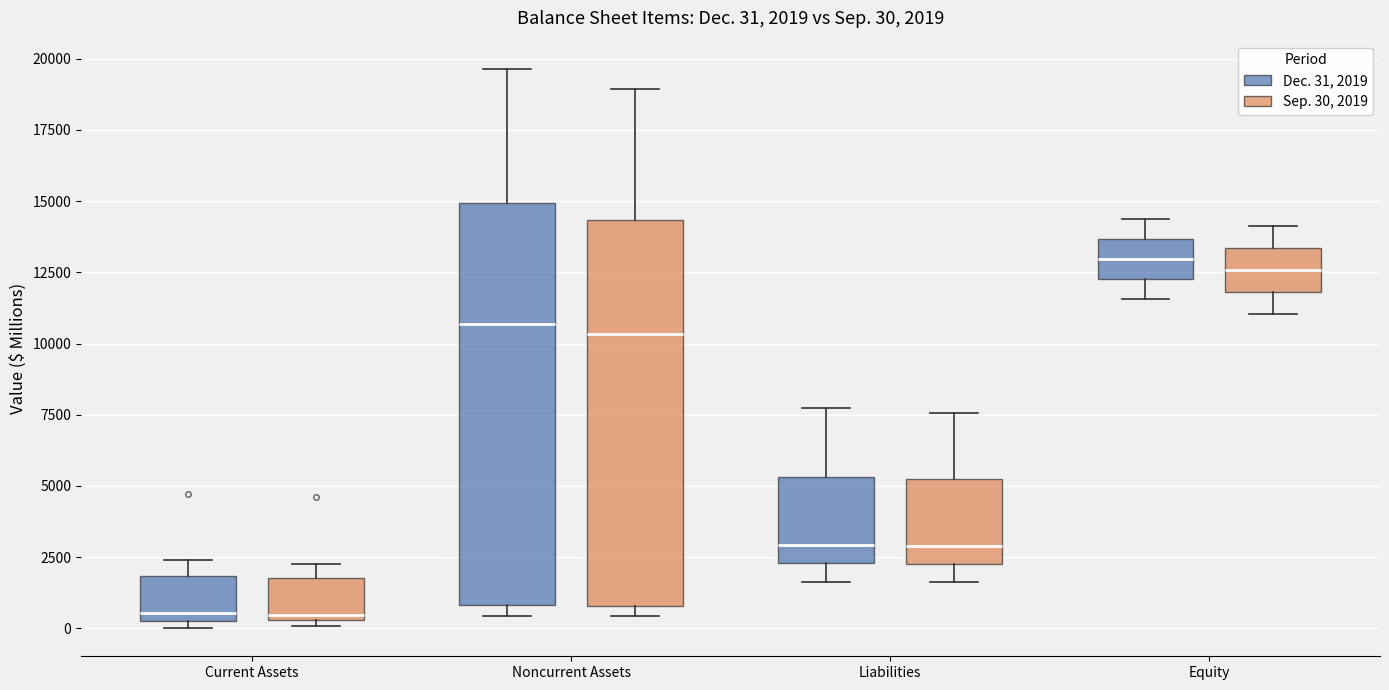

Comparing the boxes themselves (not the whiskers), which one is the tallest?

Noncurrent Assets (Dec. 31, 2019)